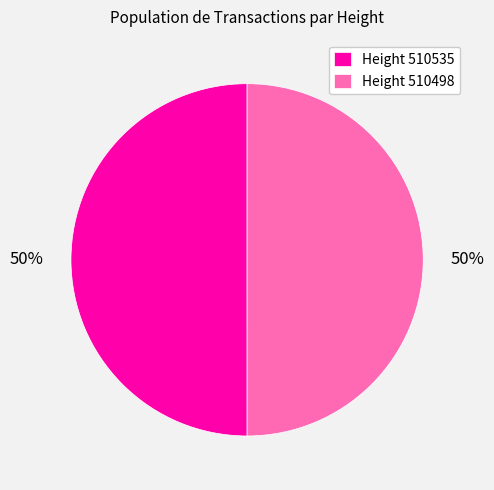

What percentage is the Height 510498 slice, to the nearest percent?

50%